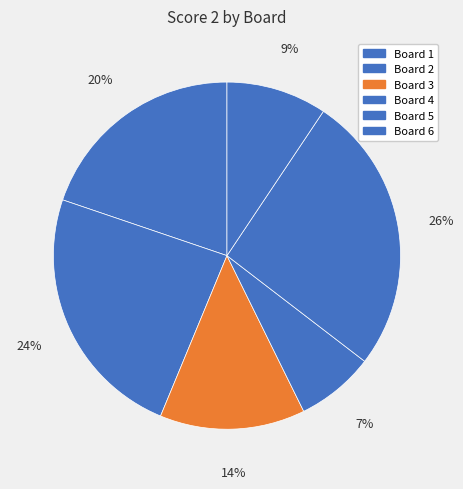

Which category has the biggest portion of the pie?

Board 5